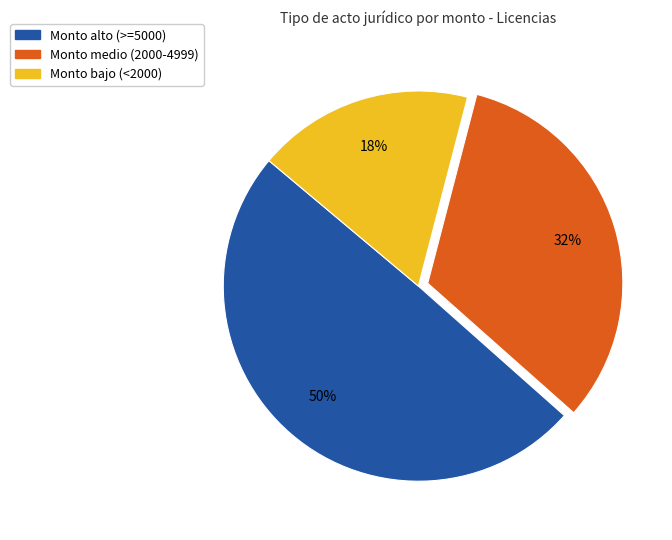

Is there any slice that represents more than half of the pie?

No